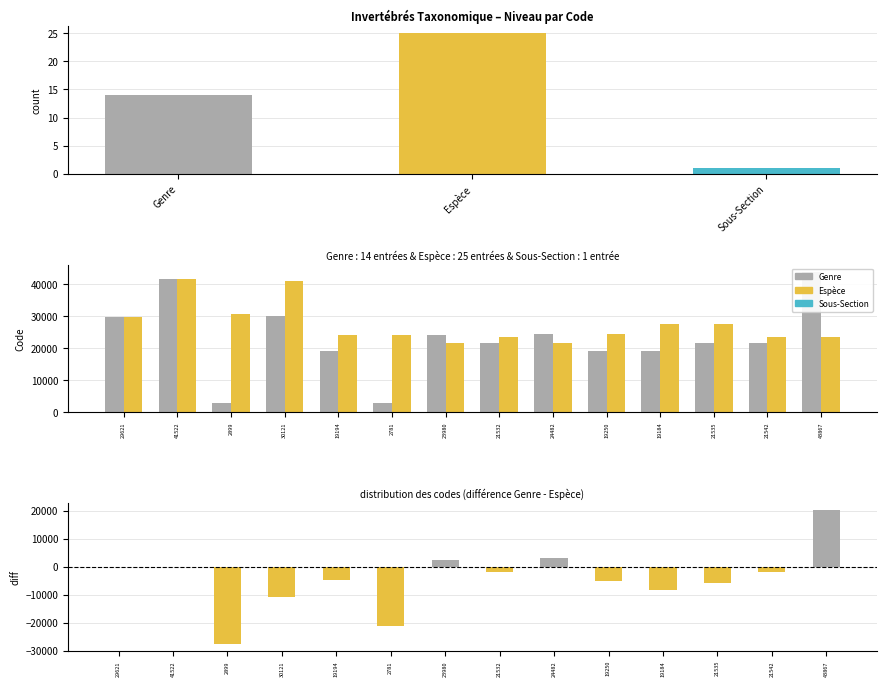

What is the sum of all Genre values?

321510